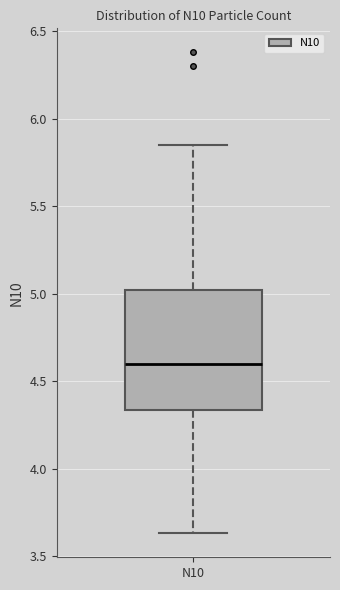

Transcribe this box plot: give where the median line is, the range the box spans, and where the two whiskers end, as read against the y-axis. The values are not printed on the chart, so give them approximately, as read against the axis.

median 4.60, box 4.35 to 5.00, whiskers 3.65 to 5.85